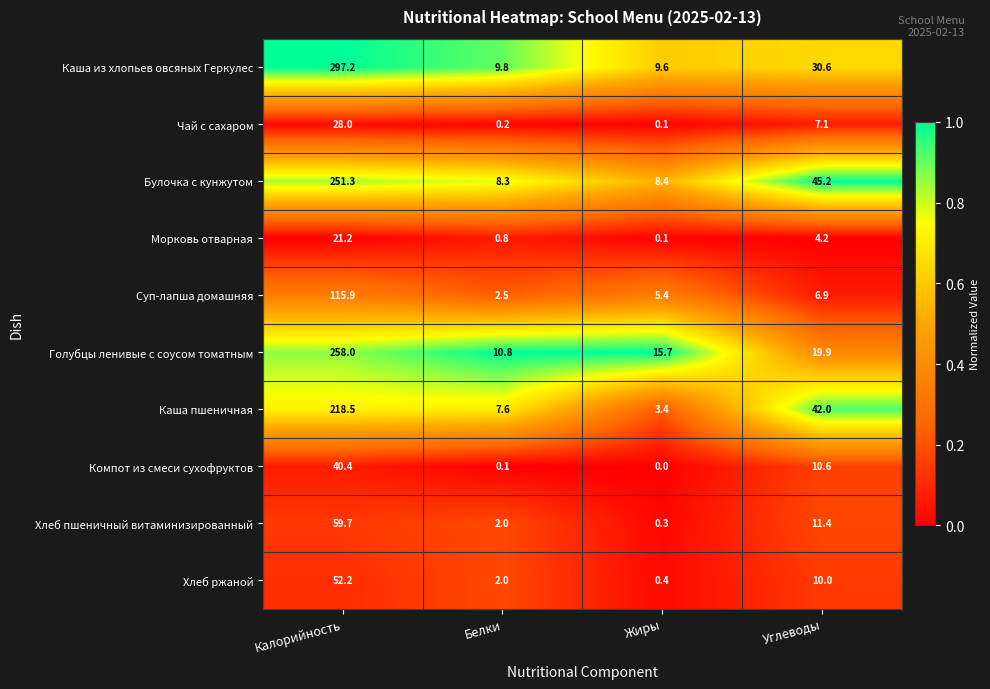

List the series in order of their peak value, highest first.

Каша из хлопьев овсяных Геркулес, Голубцы ленивые с соусом томатным, Булочка с кунжутом, Каша пшеничная, Суп-лапша домашняя, Хлеб пшеничный витаминизированный, Хлеб ржаной, Компот из смеси сухофруктов, Чай с сахаром, Морковь отварная